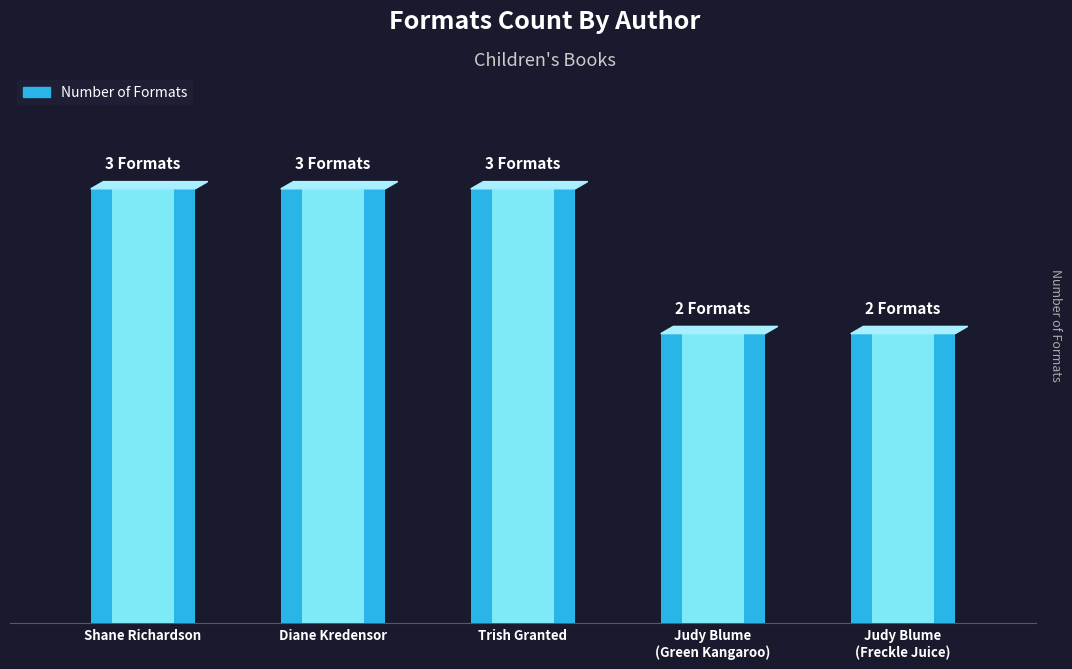

What is the sum of the values at Shane Richardson and Judy Blume
(Green Kangaroo)?

5